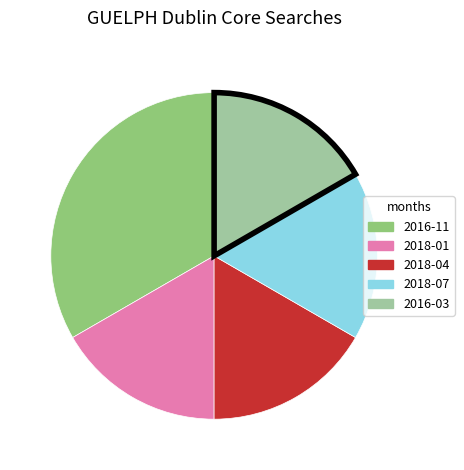

Does 2018-01 account for over 50% of the chart?

No